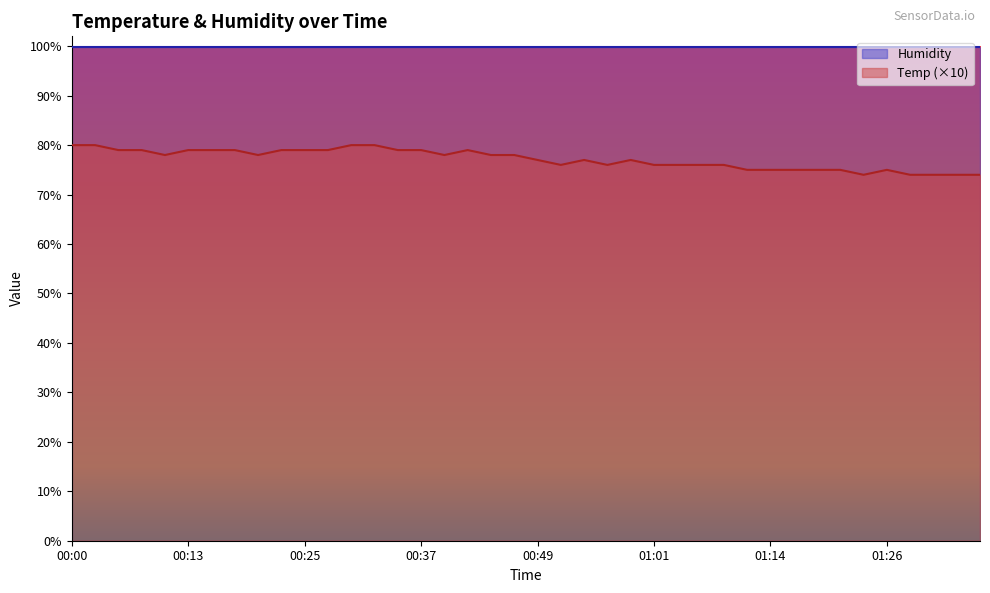

How many interior local peaks (higher than both neighbors) does the data have?

4